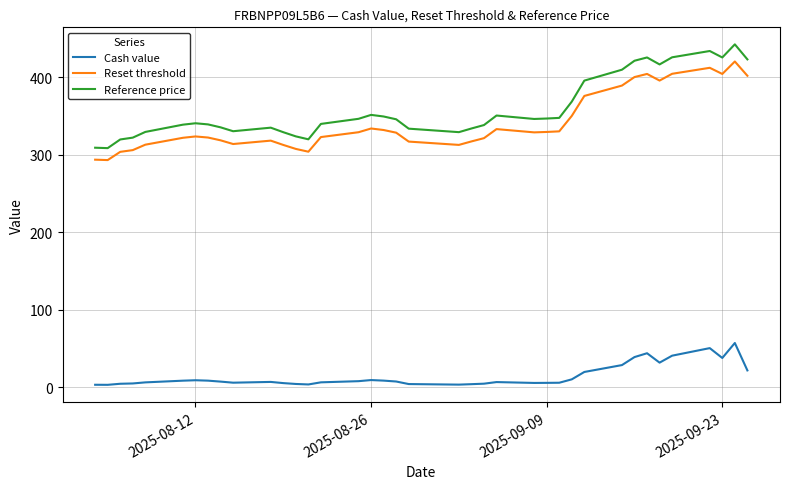

Which series has the largest range (max minus min)?

Reference price